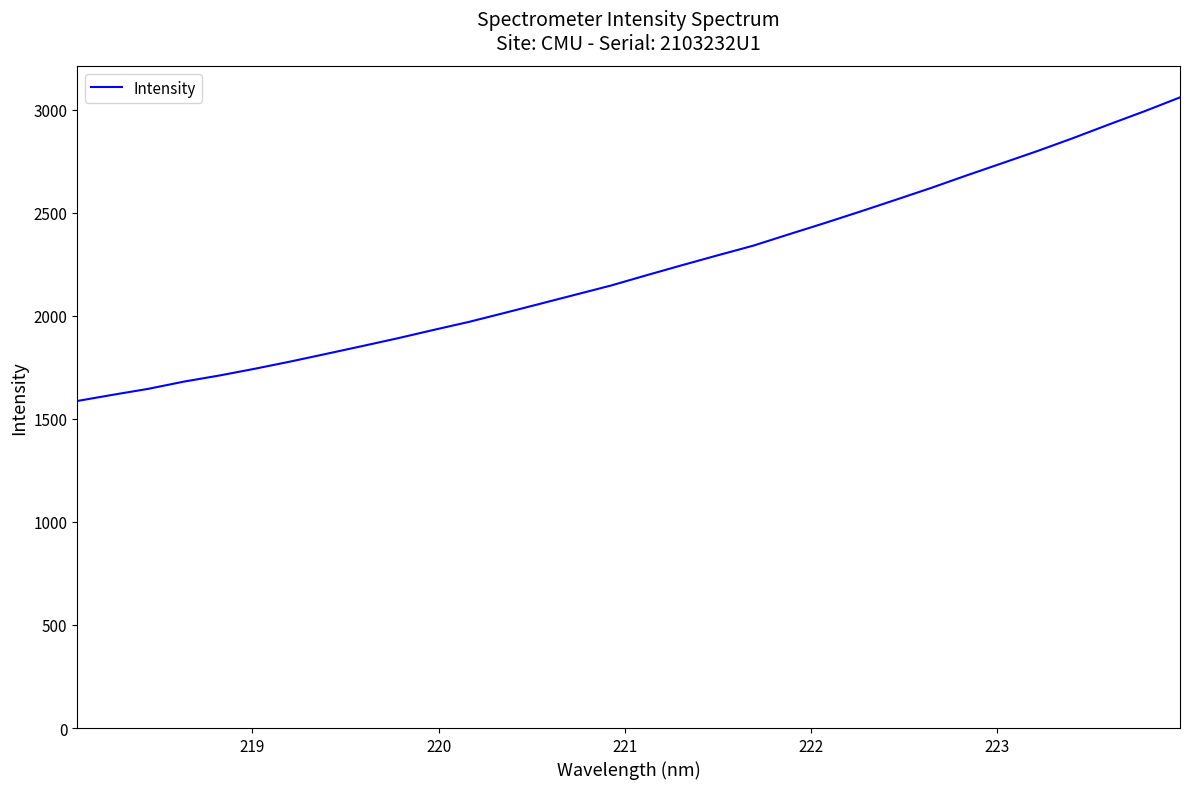

What is the greatest value displayed?

3059.6